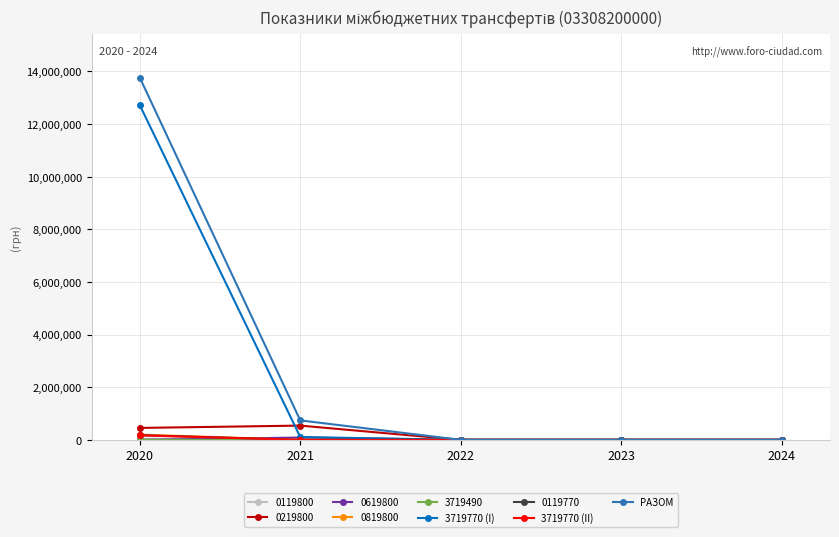

Which series has the largest range (max minus min)?

РАЗОМ